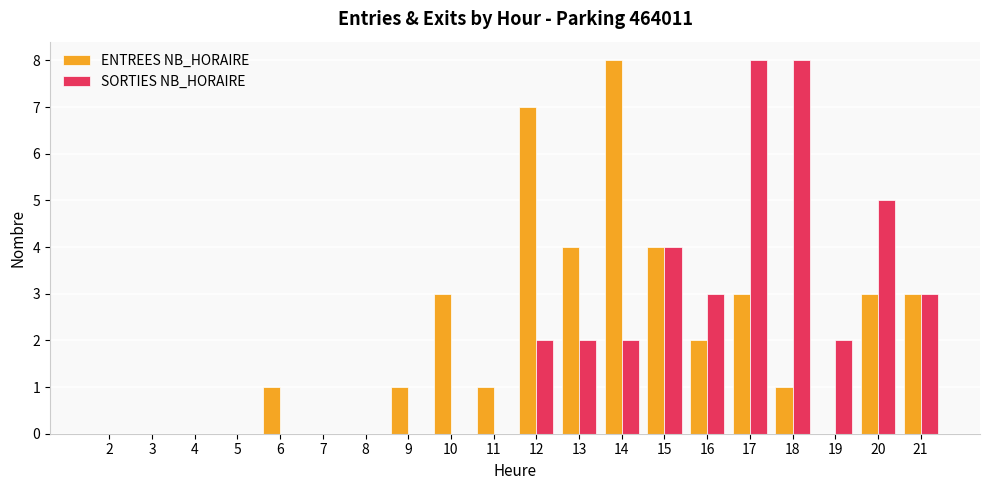

What is the total value across all series at 21?

6